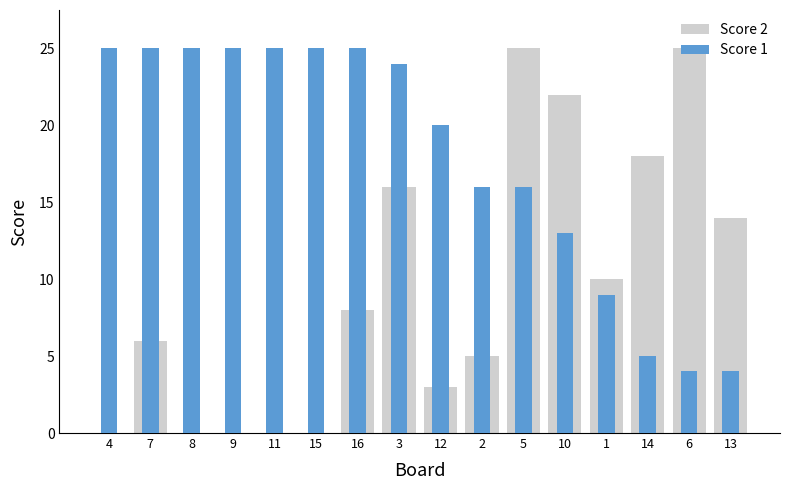

Which series has the widest spread of values?

Score 2